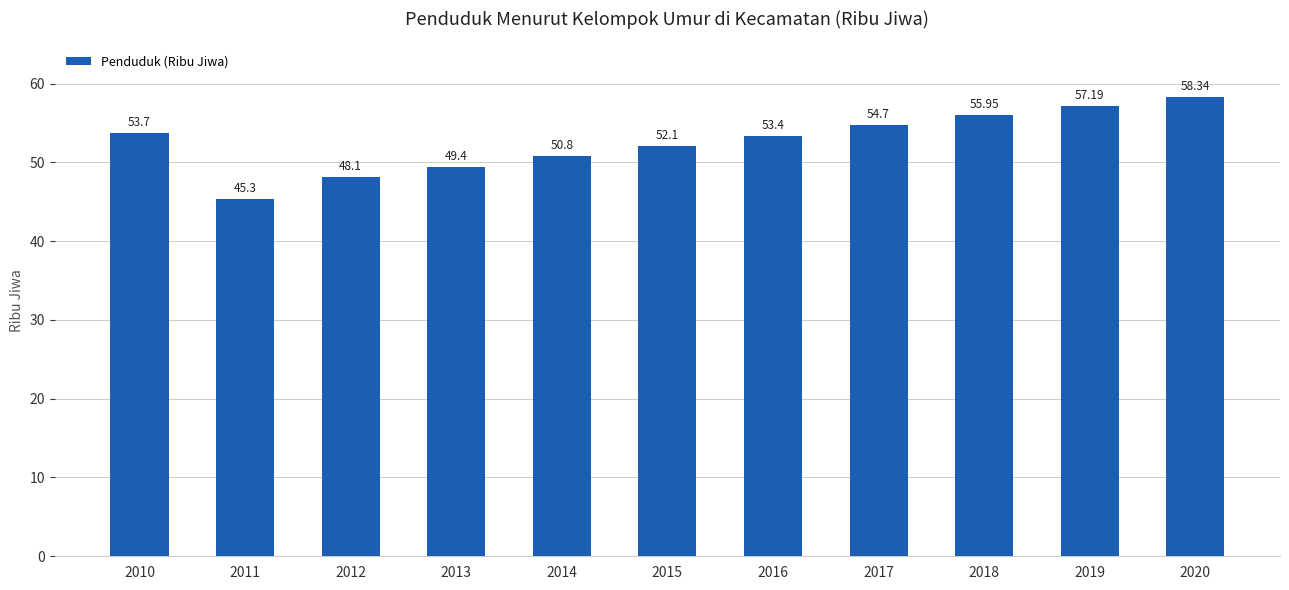

Reading left to right, transcribe all the data shown in this chart.

2010=53.7	2011=45.3	2012=48.1	2013=49.4	2014=50.8	2015=52.1	2016=53.4	2017=54.7	2018=56.0	2019=57.2	2020=58.3